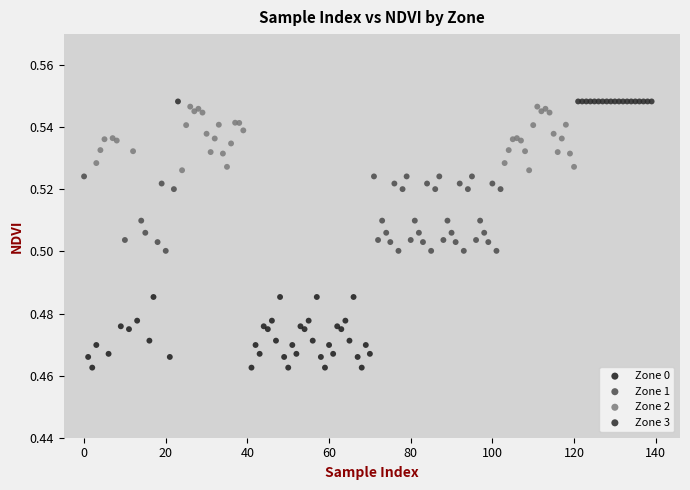

Which series contains the lowest Y value?

Zone 0